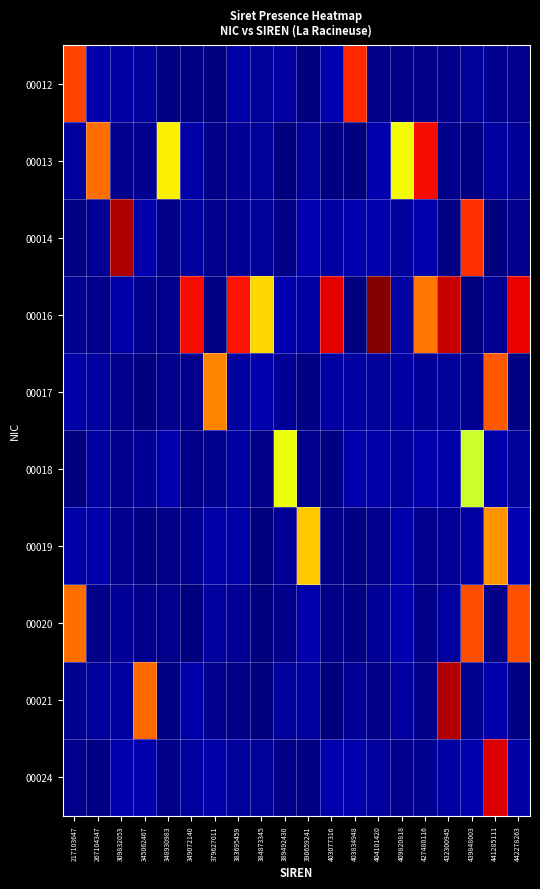

Which label corresponds to the smallest value in the chart?

403834948